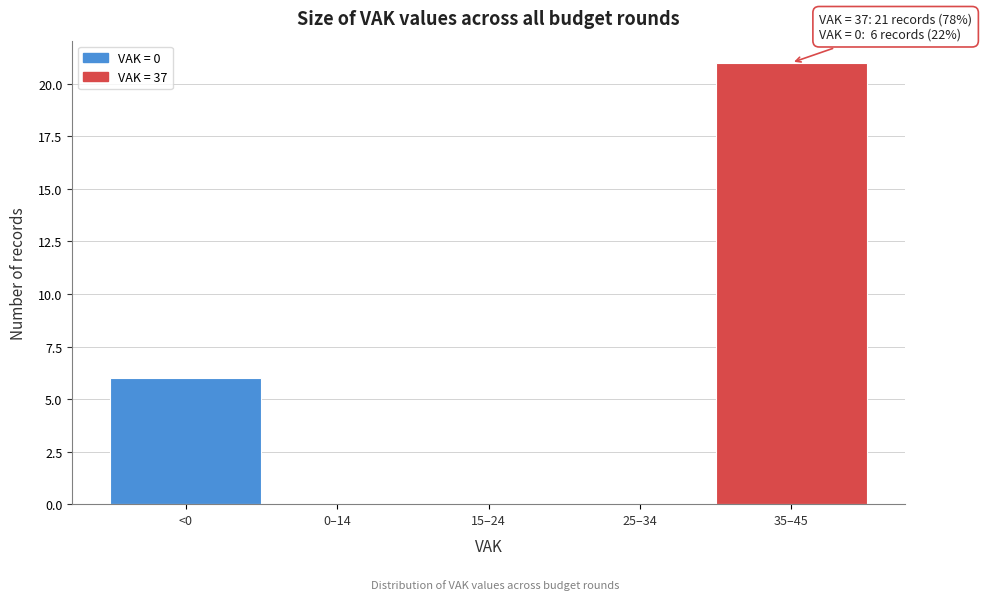

Reading right to left, list all the values displayed in this chart.

35–45=21	25–34=0	15–24=0	0–14=0	<0=6